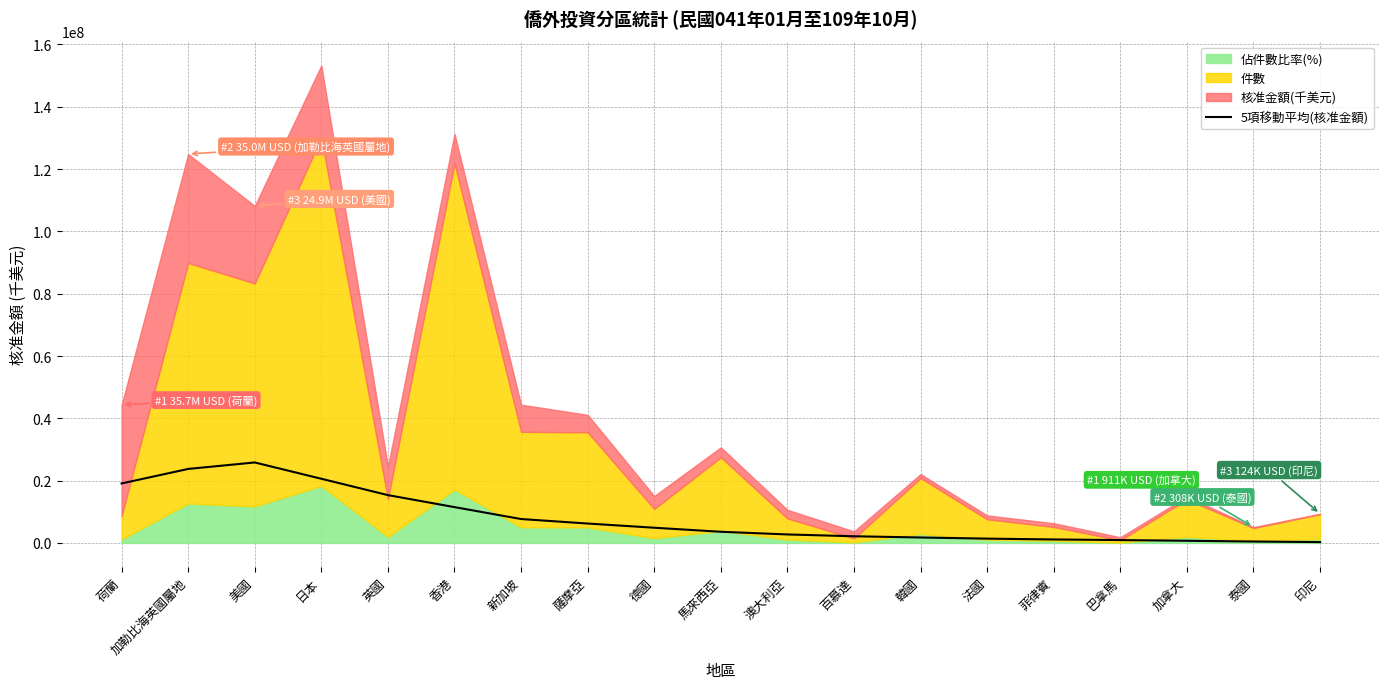

Which label corresponds to the smallest value in the chart?

印尼